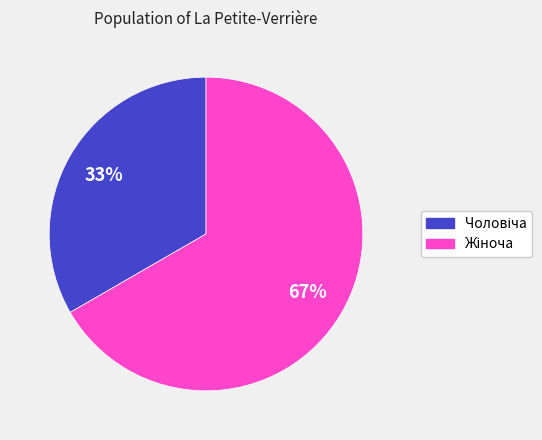

Is there any slice that represents more than half of the pie?

Yes